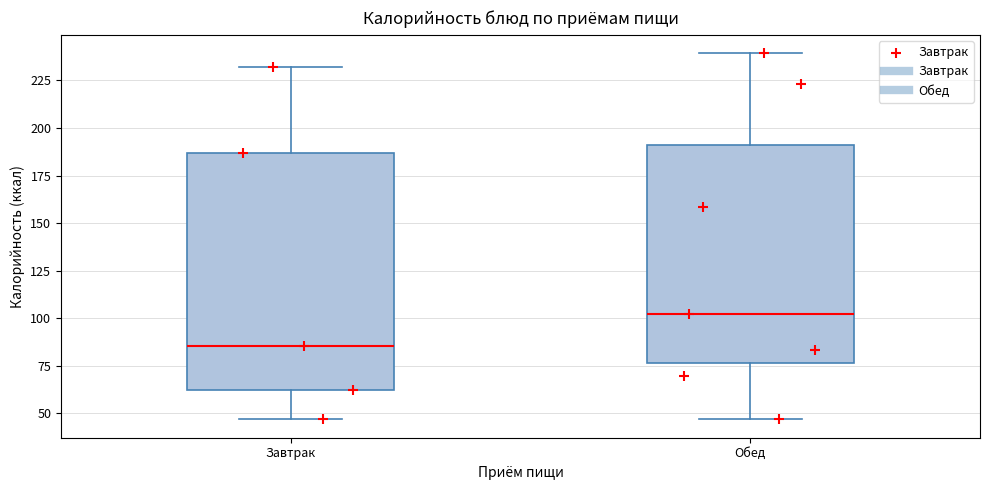

Reading left to right, read every box against the y-axis: the position of its median line, the range the box covers, and the ends of its whiskers. The values are not printed on the chart, so give them approximately, as read against the axis.

Завтрак: median 85, box 60 to 185, whiskers 45 to 230
Обед: median 100, box 75 to 190, whiskers 45 to 240